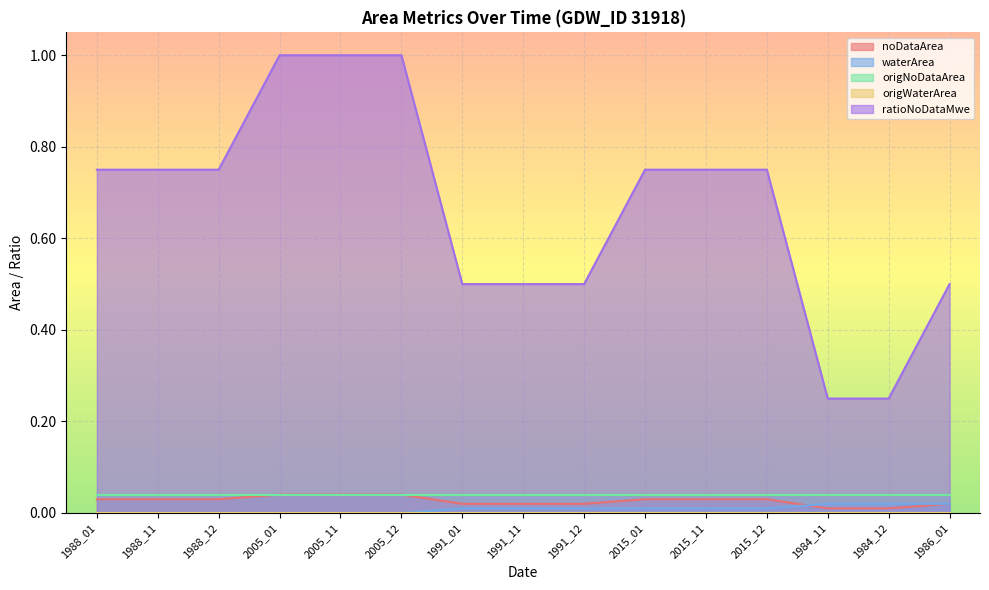

True or false: noDataArea has more than 2 interior local peaks.

False